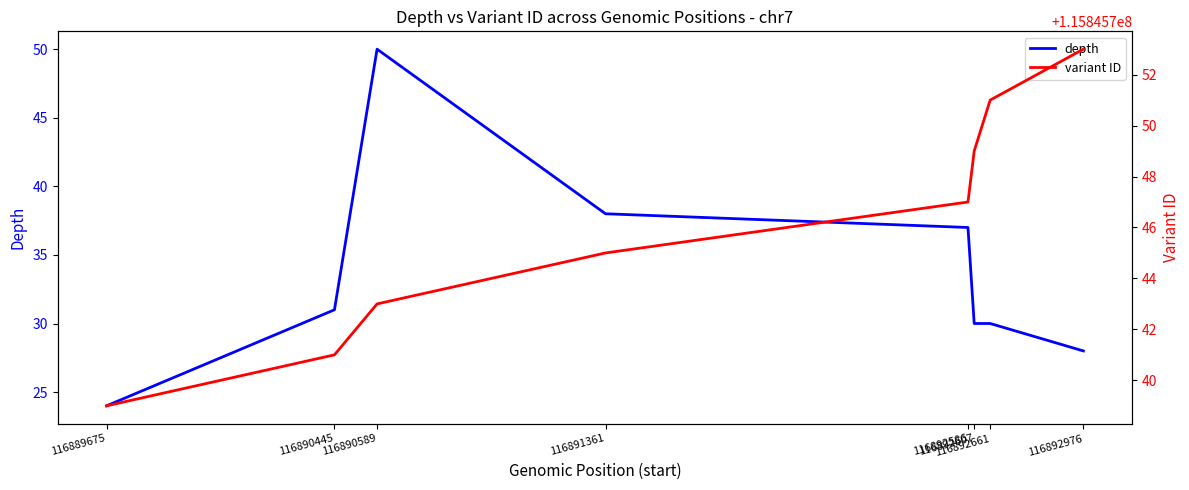

Between 116892976 and 116892607, which is larger?

116892607